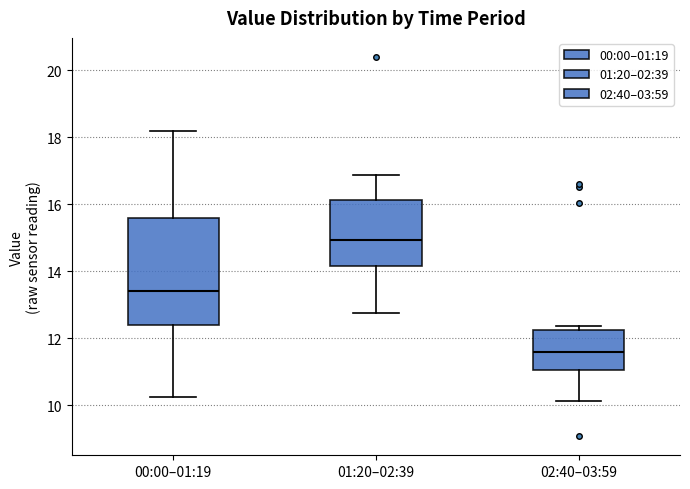

Reading left to right, transcribe this box plot: for each box, give where its median line is, the range the box spans, and where its two whiskers end, as read against the y-axis. The values are not printed on the chart, so give them approximately, as read against the axis.

00:00–01:19: median 13.4, box 12.4 to 15.6, whiskers 10.2 to 18.2
01:20–02:39: median 15.0, box 14.2 to 16.2, whiskers 12.8 to 16.8
02:40–03:59: median 11.6, box 11.0 to 12.2, whiskers 10.2 to 12.4